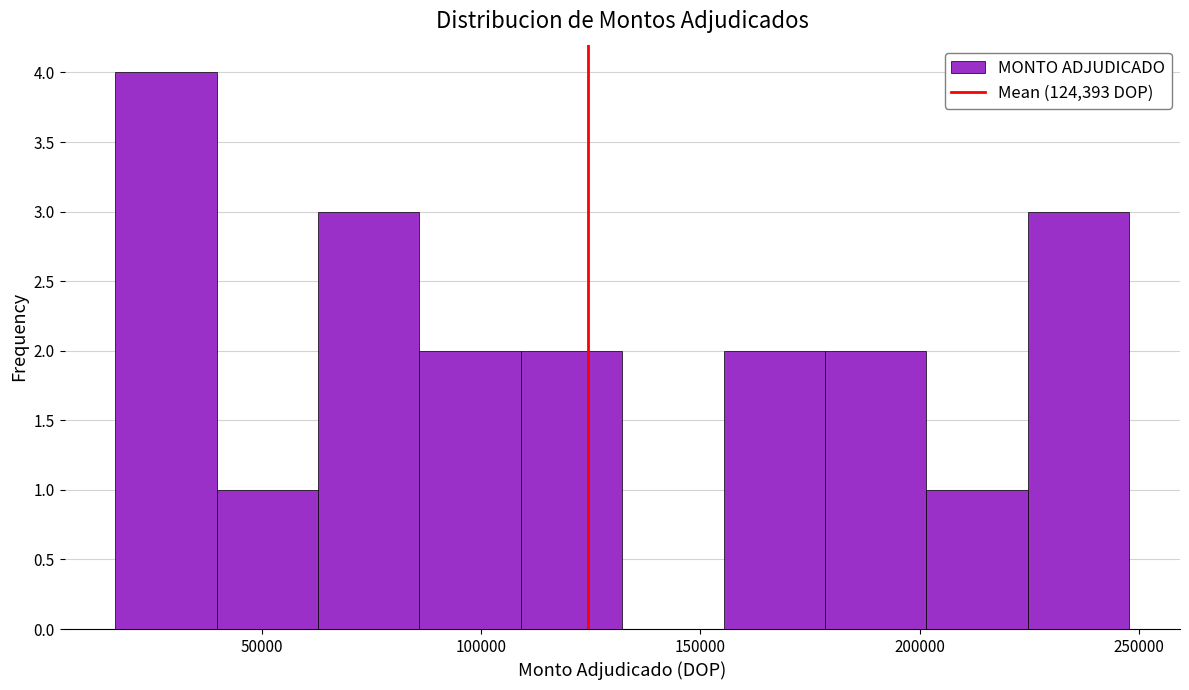

Reading left to right, transcribe this chart: for each bar, give the range it covers on the x-axis and its height. Neither the bar edges nor the heights are printed on the chart, so give them approximately, as read against the axes.

15000 to 40000: 4
40000 to 65000: 1
65000 to 85000: 3
85000 to 110000: 2
110000 to 130000: 2
130000 to 155000: 0
155000 to 180000: 2
180000 to 200000: 2
200000 to 225000: 1
225000 to 250000: 3